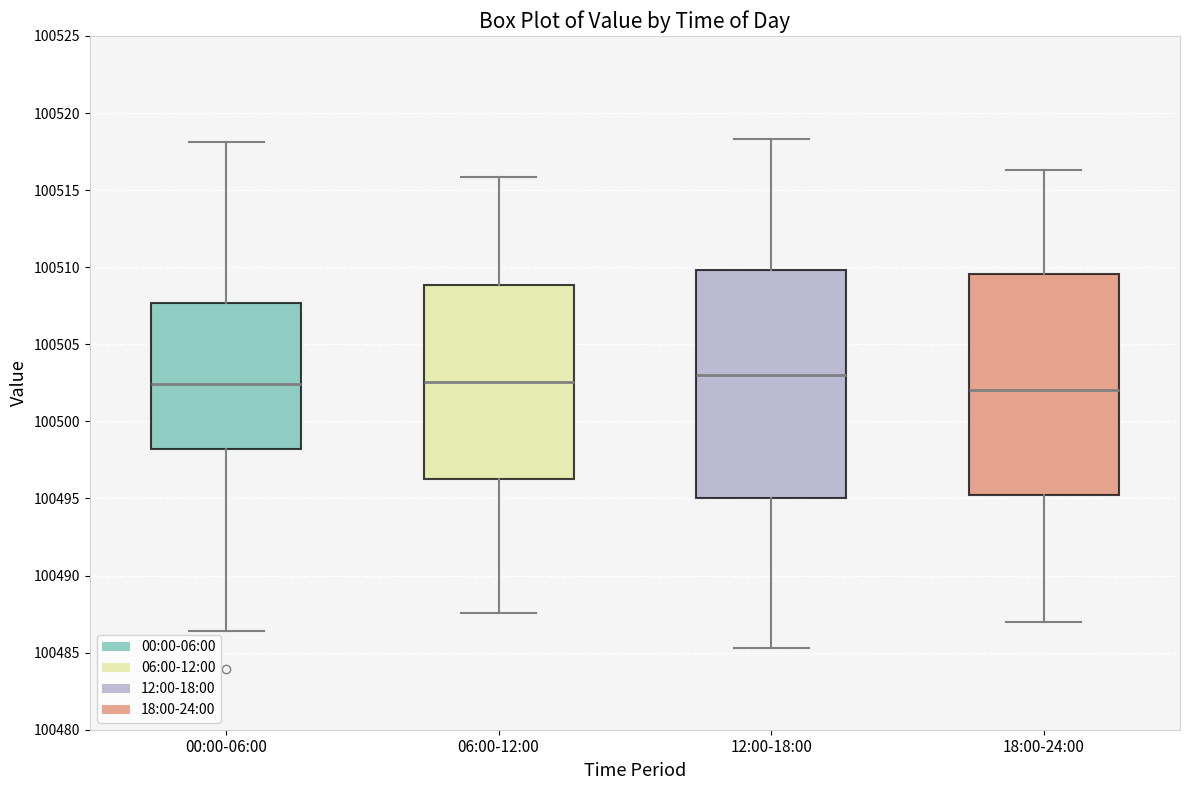

Reading left to right, read every box against the y-axis: the position of its median line, the range the box covers, and the ends of its whiskers. The values are not printed on the chart, so give them approximately, as read against the axis.

00:00-06:00: median 100502.5, box 100498.0 to 100507.5, whiskers 100486.5 to 100518.0
06:00-12:00: median 100502.5, box 100496.0 to 100509.0, whiskers 100487.5 to 100516.0
12:00-18:00: median 100503.0, box 100495.0 to 100510.0, whiskers 100485.5 to 100518.5
18:00-24:00: median 100502.0, box 100495.0 to 100509.5, whiskers 100487.0 to 100516.5